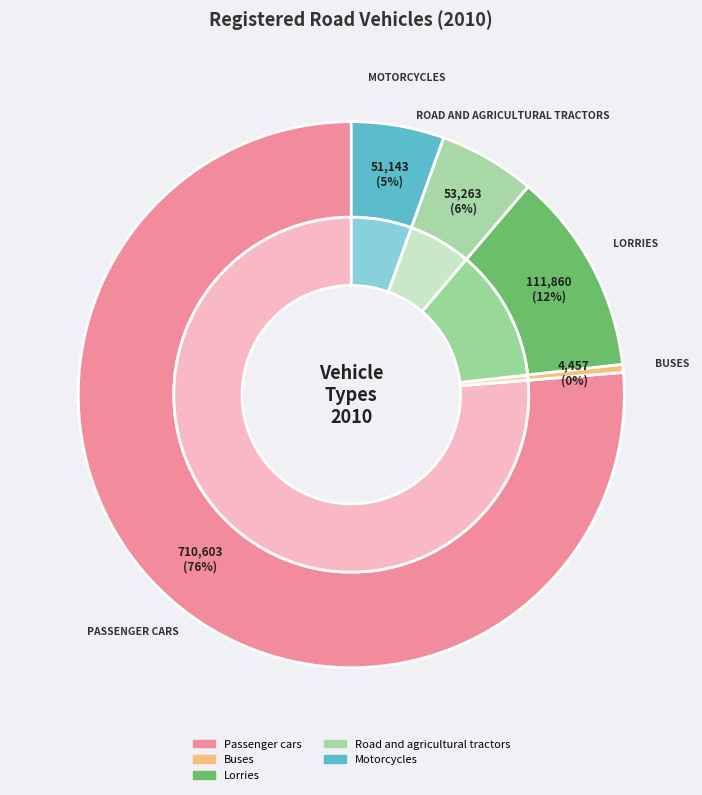

Rank the categories by value from highest to lowest.

Passenger cars, Lorries, Road and agricultural tractors, Motorcycles, Buses